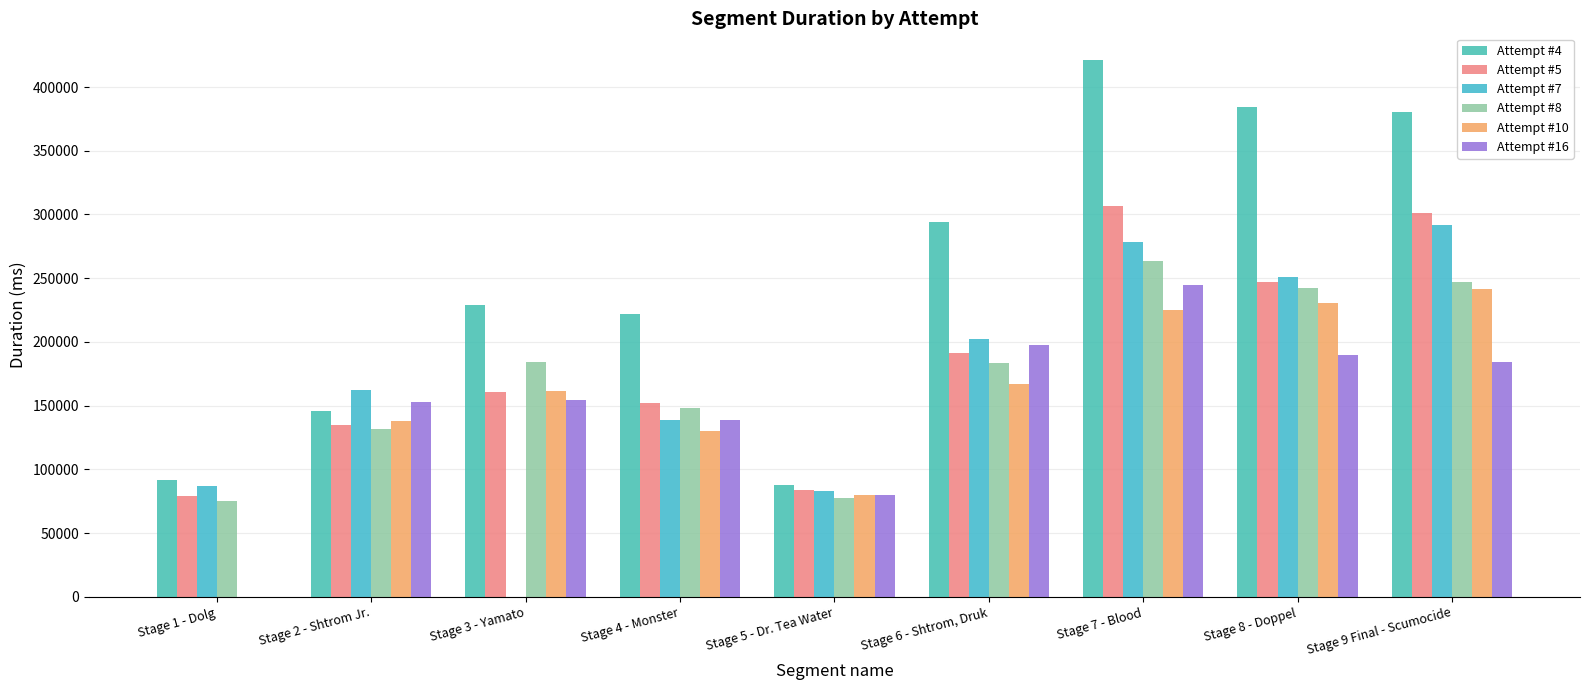

True or false: Attempt #4 has a value of 151289 at Stage 4 - Monster.

False